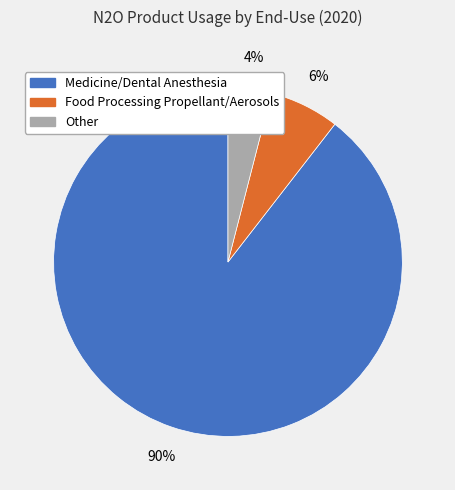

Which has a higher value, Medicine/Dental Anesthesia or Other?

Medicine/Dental Anesthesia